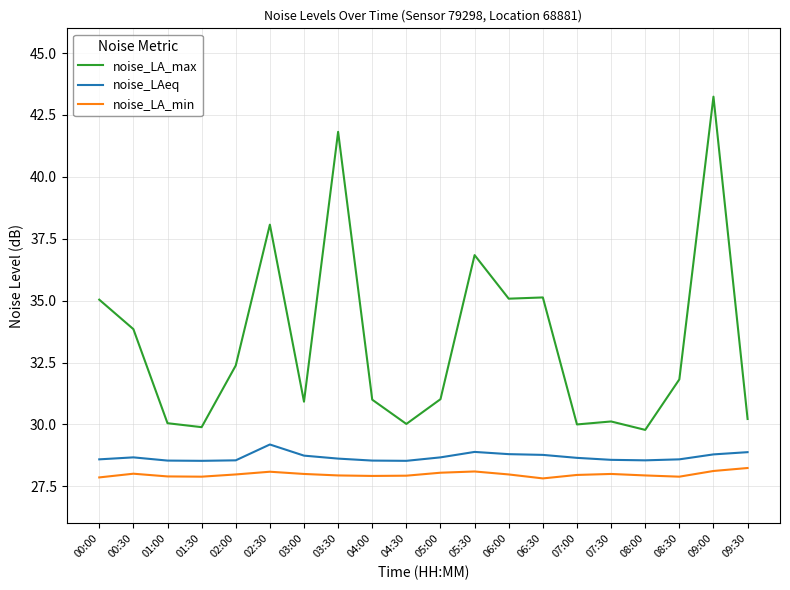

Does the chart have visible grid lines?

Yes